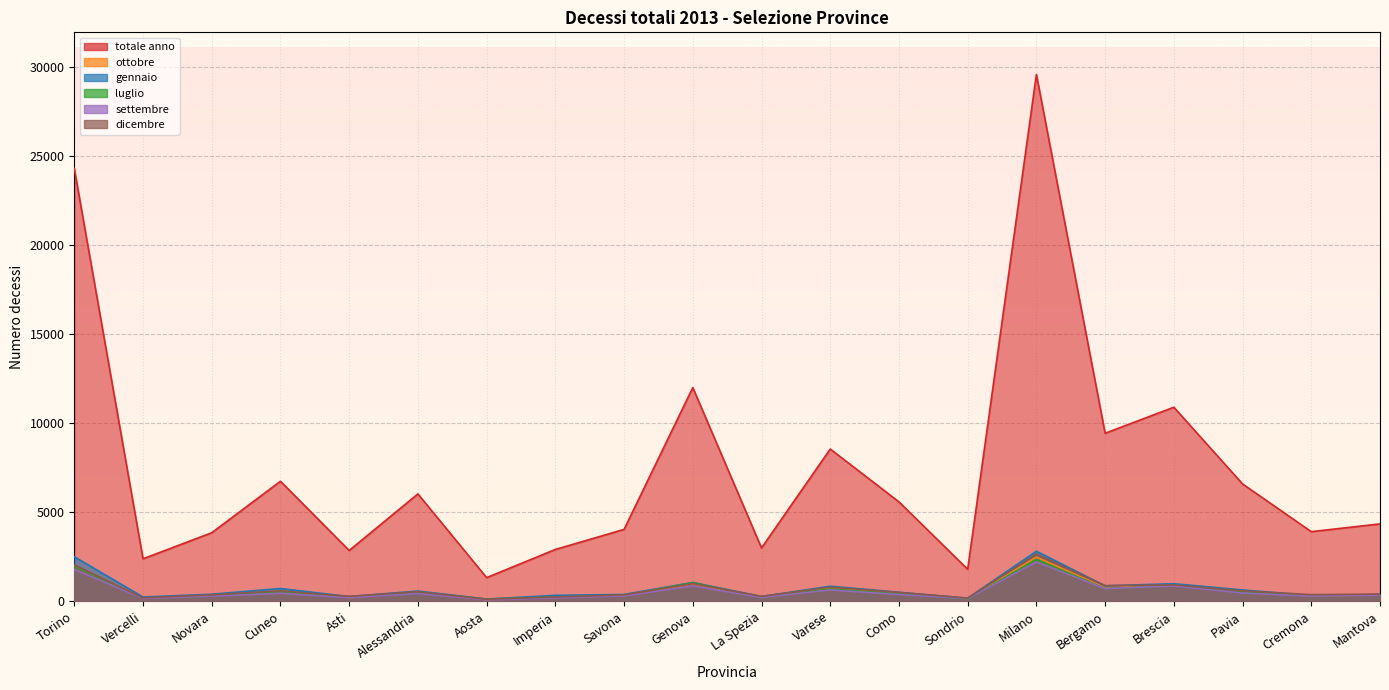

How many interior local valleys does the luglio series have?

7